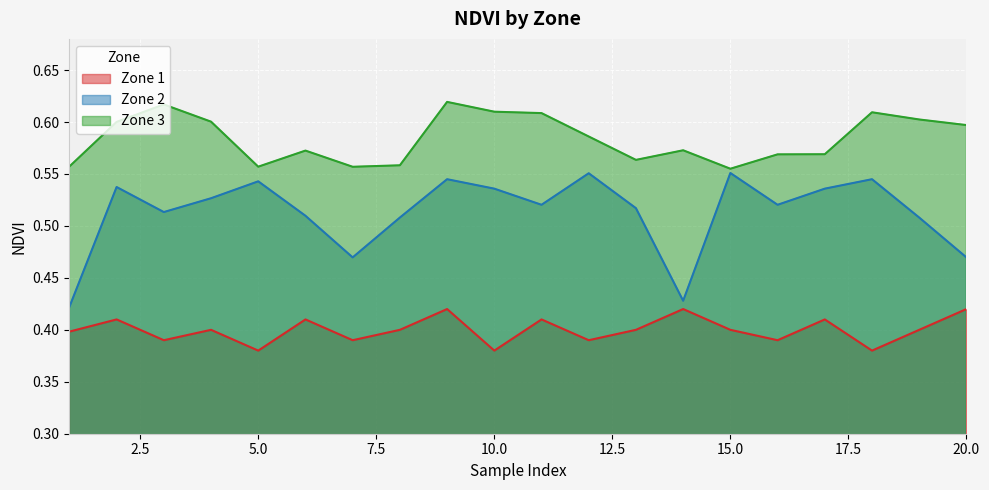

List the labels in order of Zone 1 value, largest first.

9, 14, 20, 2, 6, 11, 17, 4, 8, 13, 15, 19, 1, 3, 7, 12, 16, 5, 10, 18